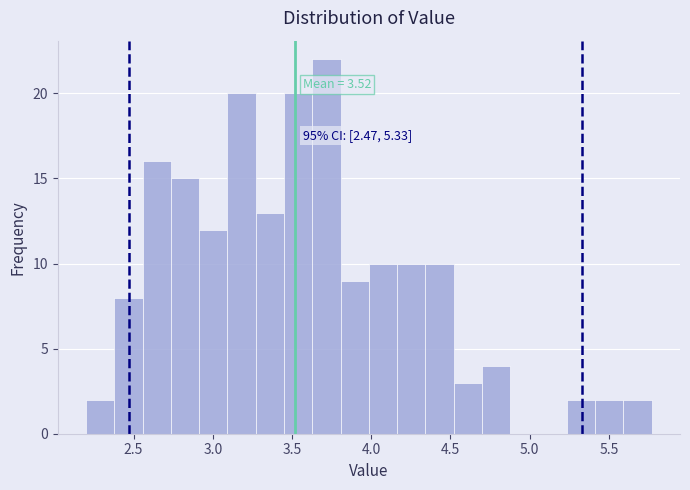

Read against the x-axis, roughly where is the centre of the tallest bar?

3.70